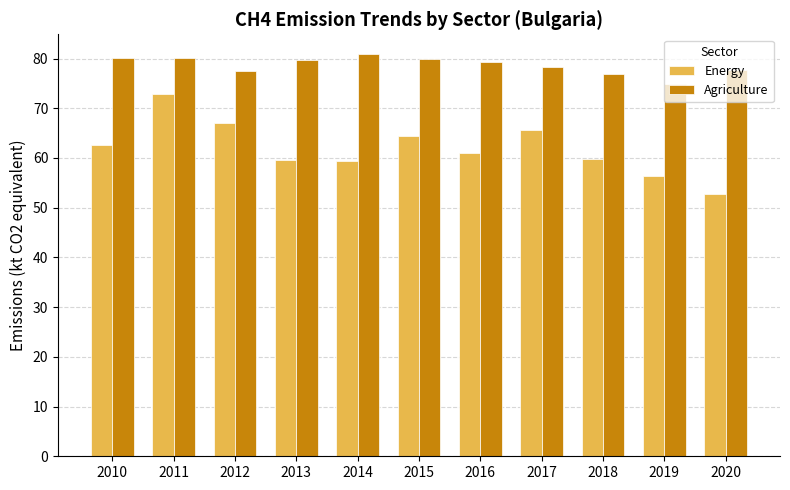

Which series changed the most between 2011 and 2018?

Energy